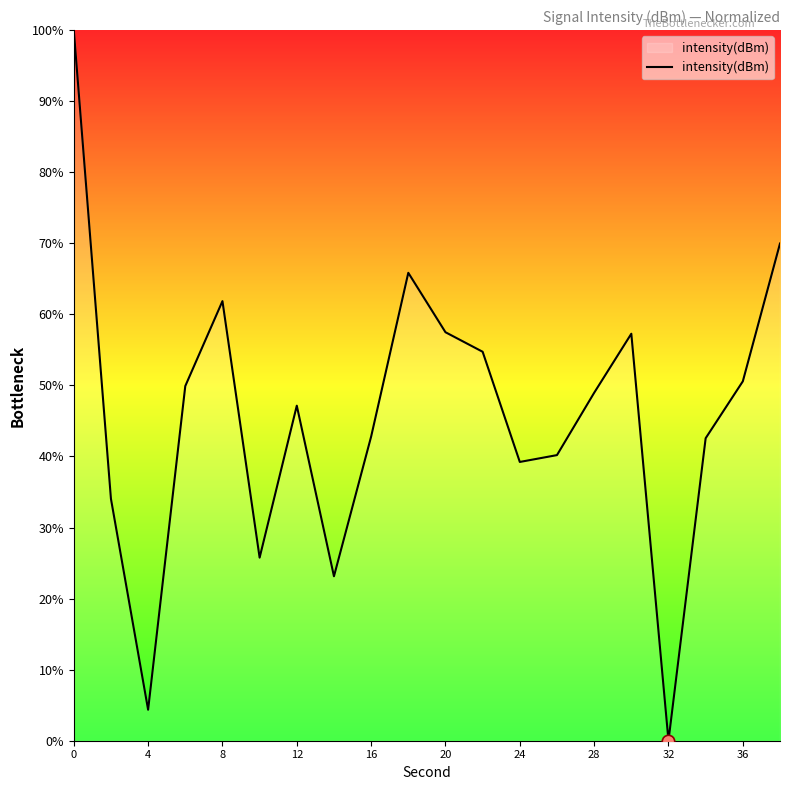

What is the difference between the maximum and minimum values?

100.0